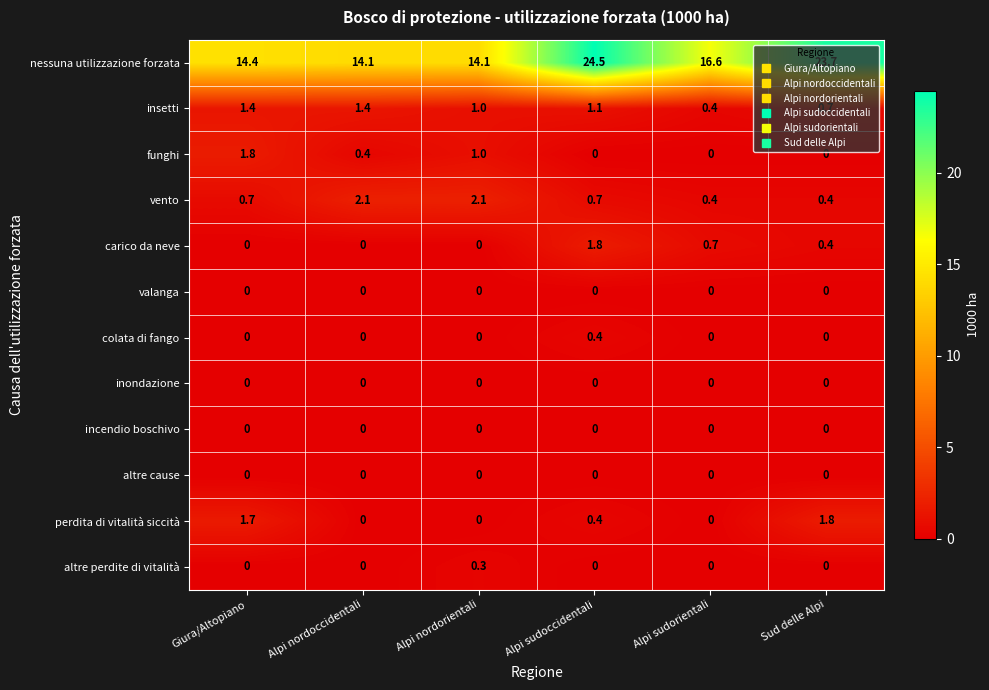

What is the difference between the colata di fango values at Giura/Altopiano and Alpi sudoccidentali?

0.4